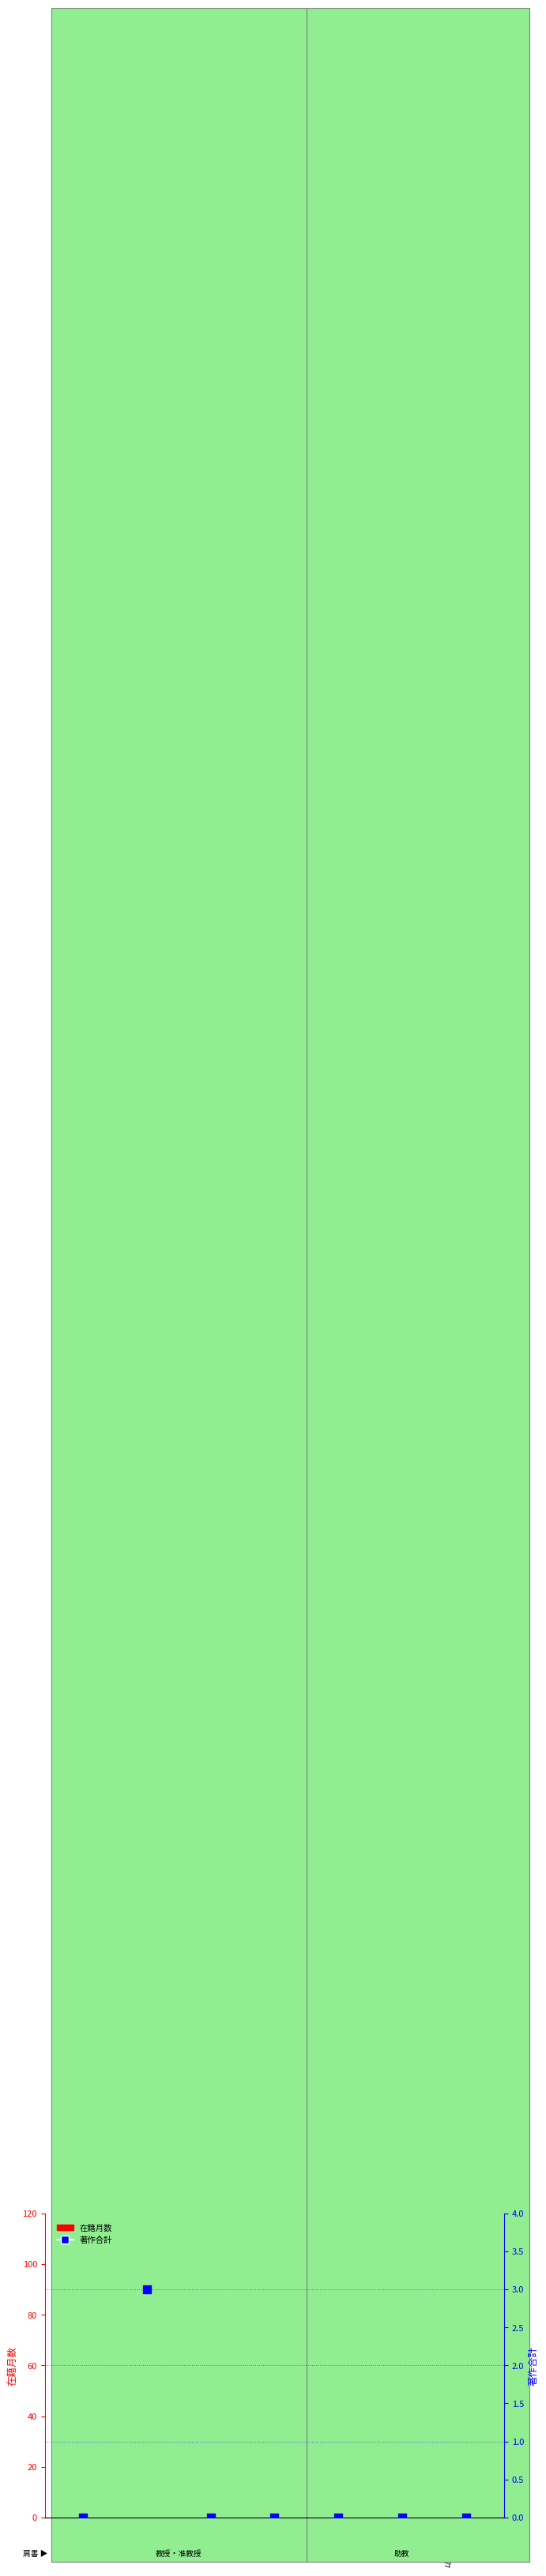

Which series has the widest spread of Y values?

在籍月数